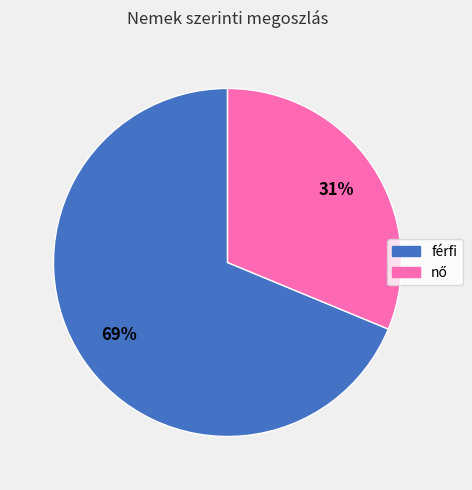

Count the number of slices in the pie.

2